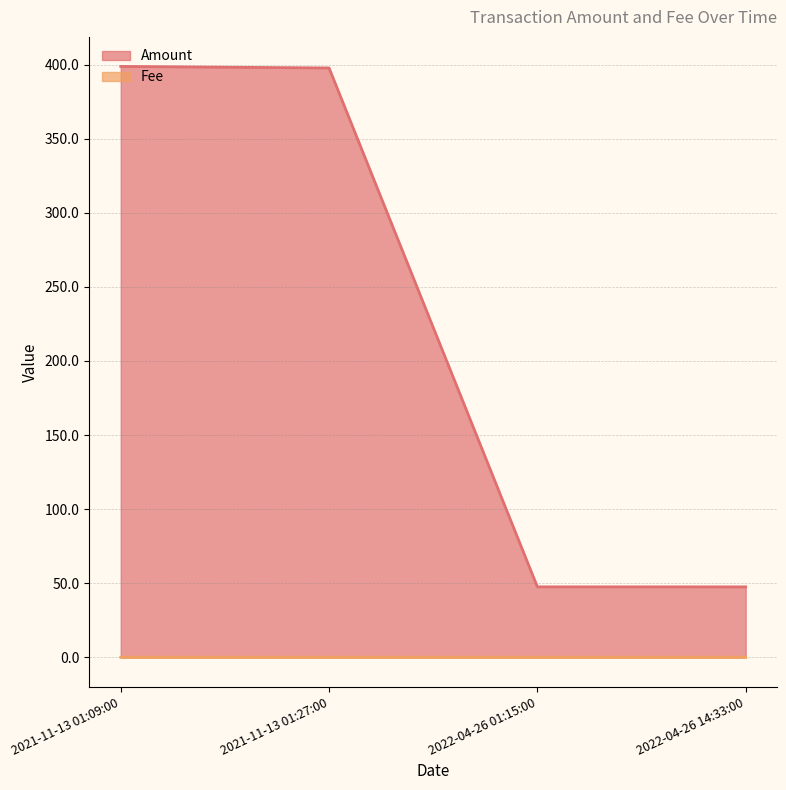

Is it true that Fee equals 0.0 at 2021-11-13 01:09:00?

True